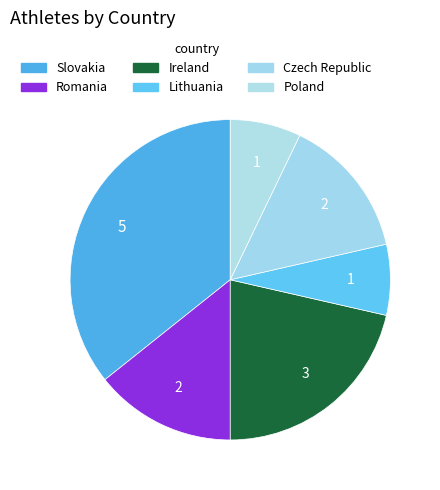

How many segments does this pie chart have?

6